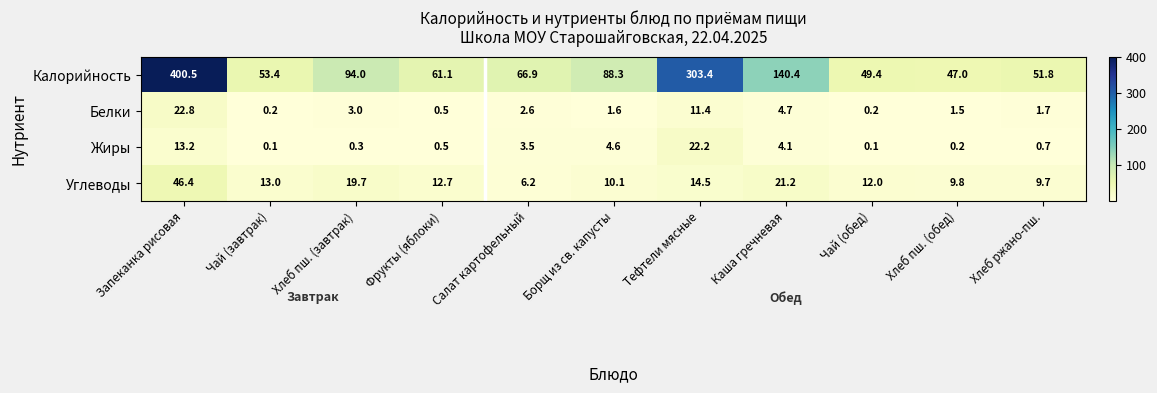

Read the Жиры value at Каша гречневая.

4.1